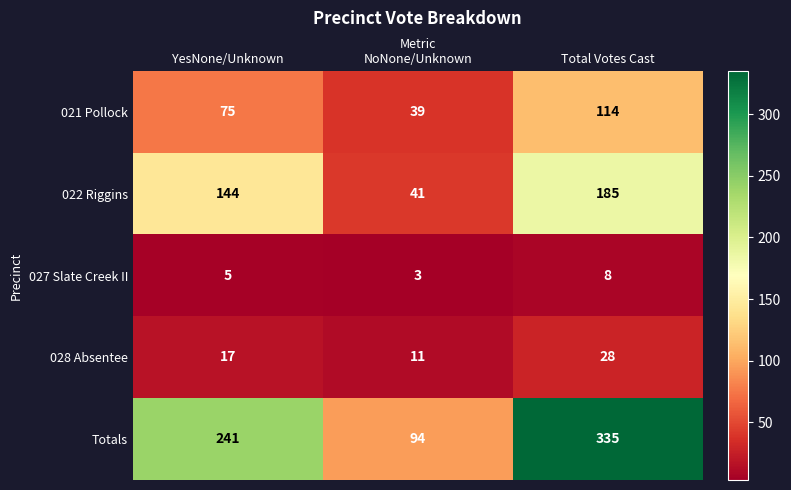

What is the sum of the Totals values at Total Votes Cast and NoNone/Unknown?

429